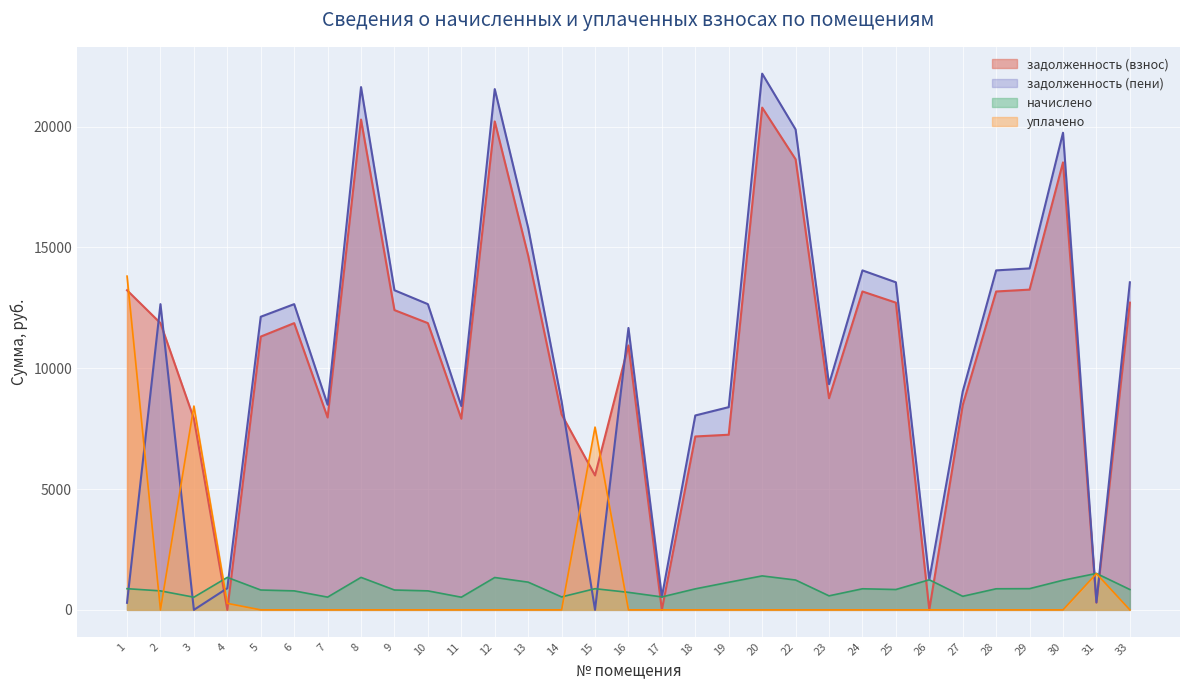

How many values in задолженность (пени) are above zero?

29